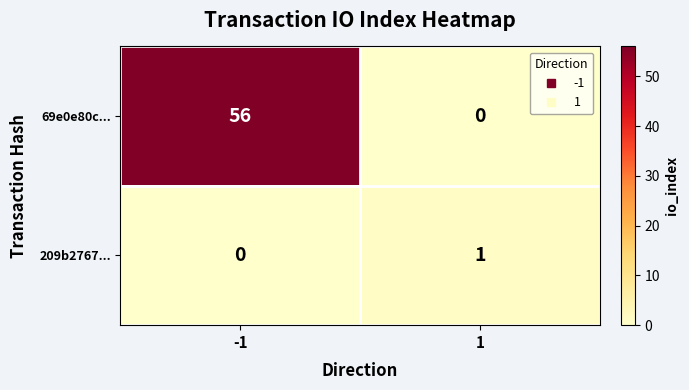

Which series has the widest spread of values?

69e0e80c...